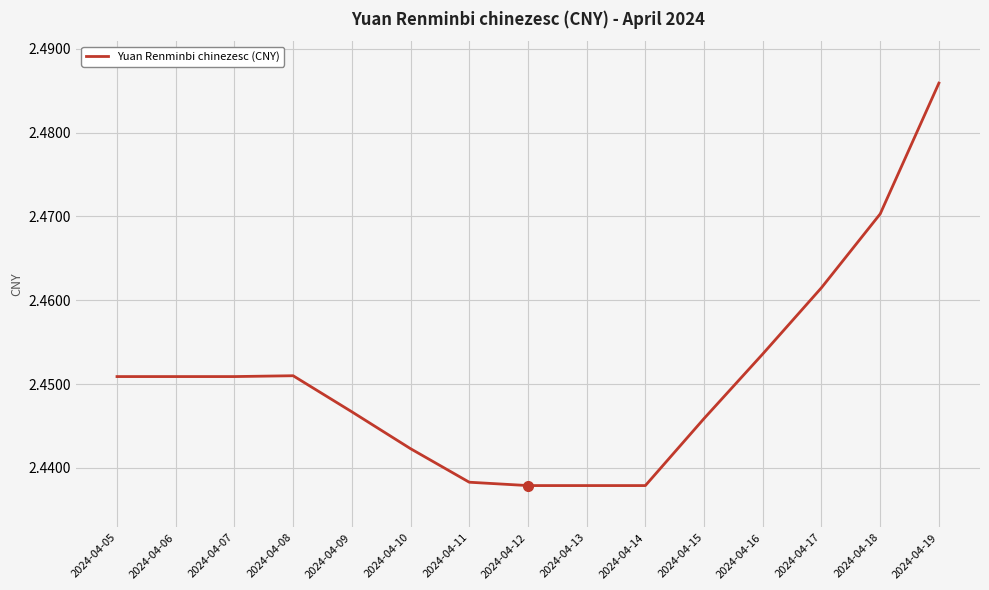

Which label corresponds to the largest value in the chart?

2024-04-19